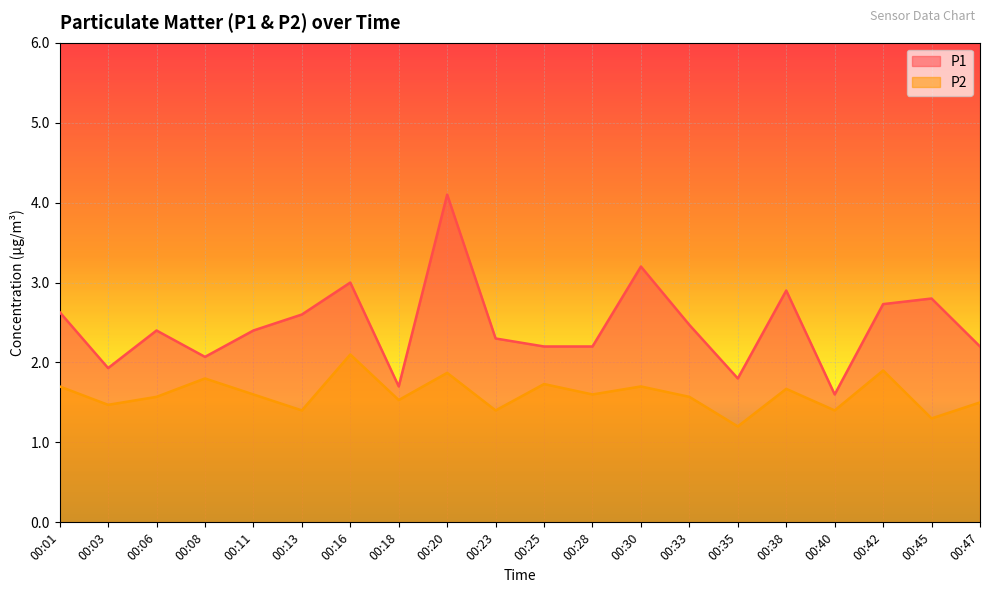

The P2 series shows 1.4 at 00:40. True or false?

True